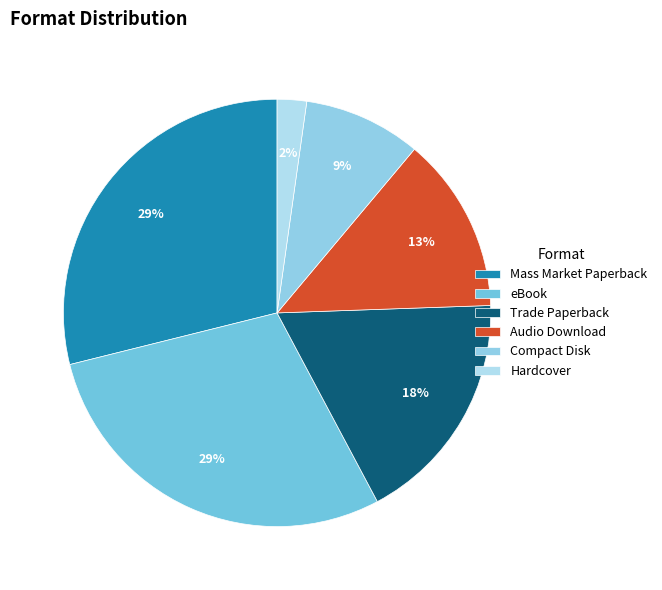

To the nearest percent, what is the combined percentage of Hardcover and Mass Market Paperback?

31%